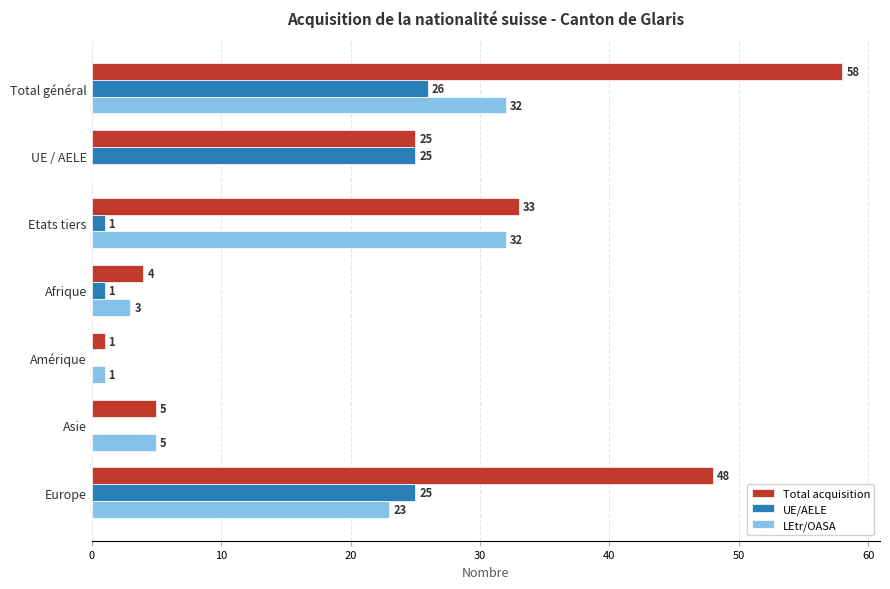

Is it true that LEtr/OASA equals 7 at Europe?

False